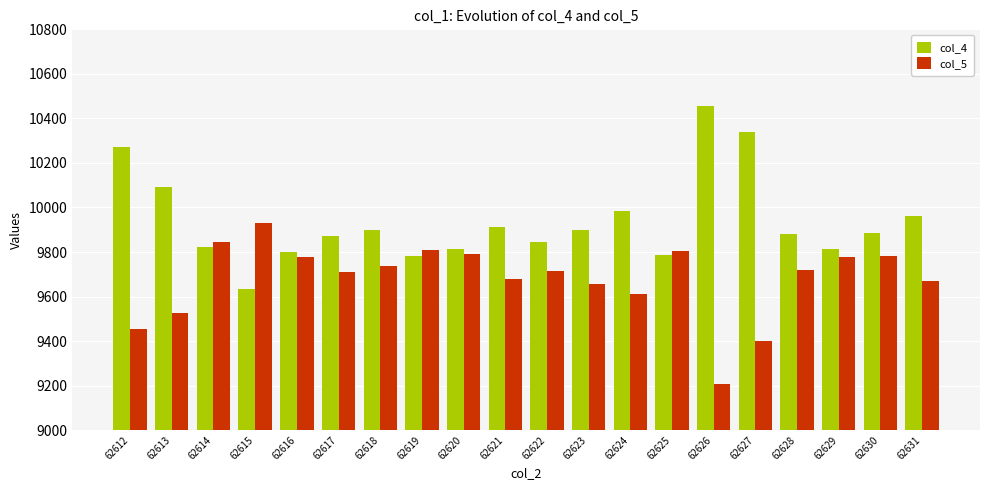

Which series has the largest total across all categories?

col_4